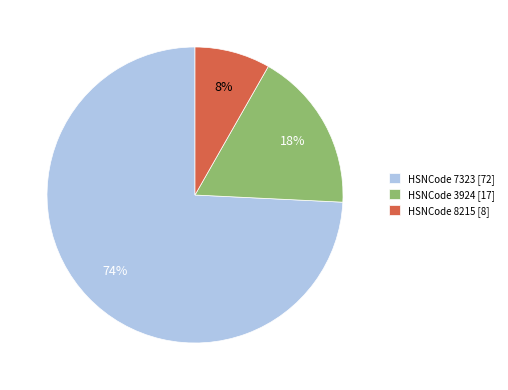

What percentage is the HSNCode 3924 [17] slice, to the nearest percent?

18%